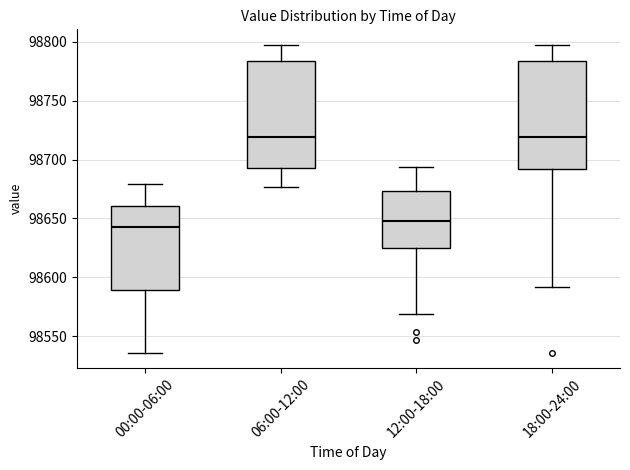

Reading left to right, transcribe this box plot: for each box, give where its median line is, the range the box spans, and where its two whiskers end, as read against the y-axis. The values are not printed on the chart, so give them approximately, as read against the axis.

00:00-06:00: median 98645, box 98590 to 98660, whiskers 98535 to 98680
06:00-12:00: median 98720, box 98695 to 98785, whiskers 98675 to 98800
12:00-18:00: median 98645, box 98625 to 98675, whiskers 98570 to 98695
18:00-24:00: median 98720, box 98690 to 98785, whiskers 98590 to 98800